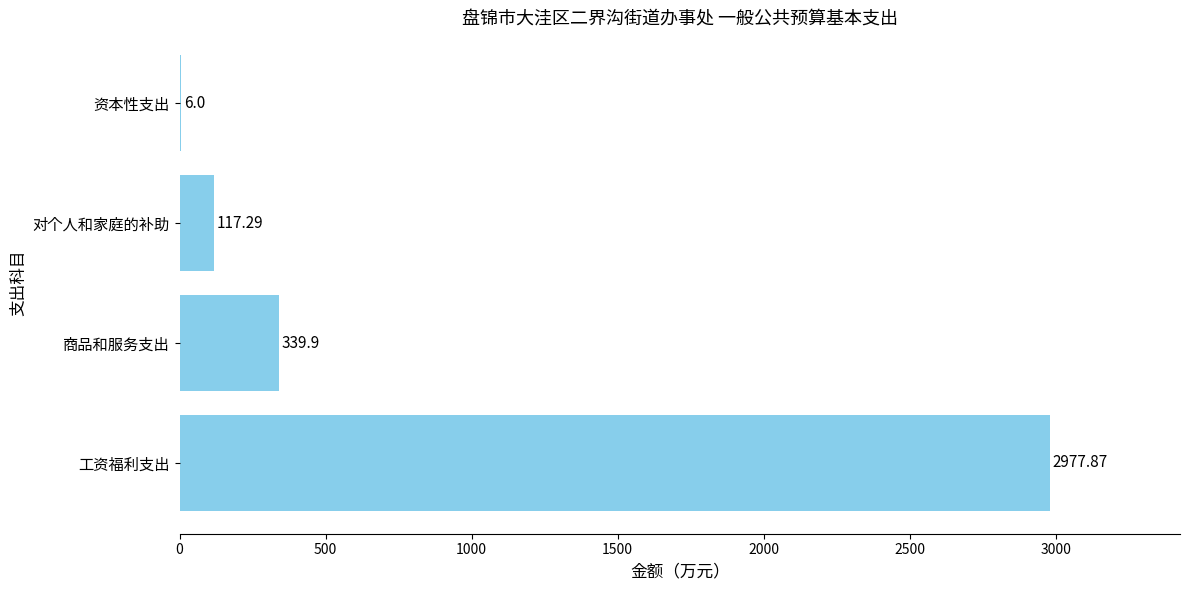

At which category does the chart reach its peak across all series?

工资福利支出